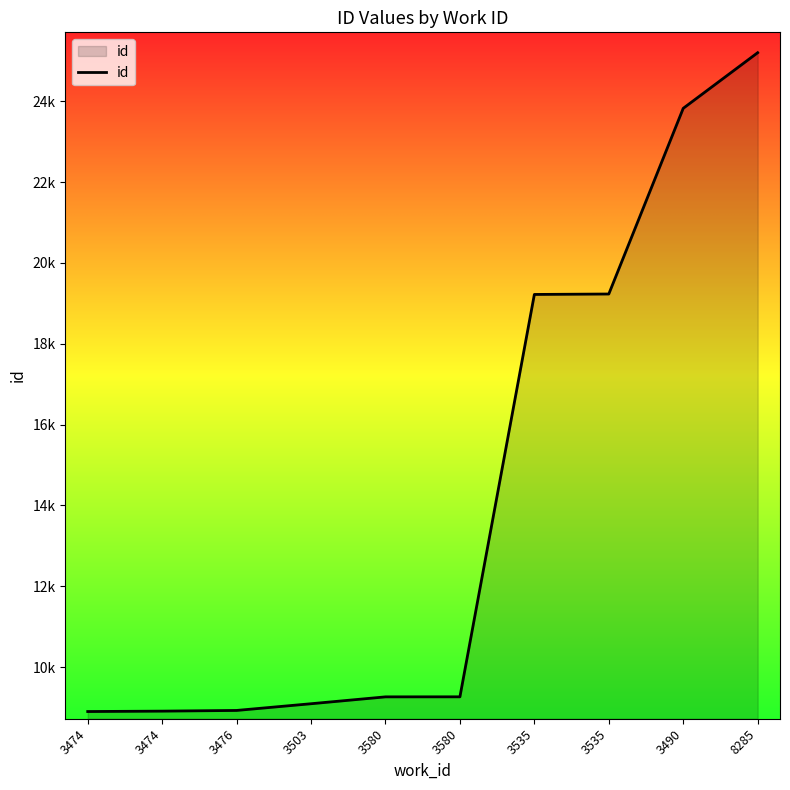

List the labels in order of value, largest first.

8285, 3490, 3535, 3535, 3580, 3580, 3503, 3476, 3474, 3474